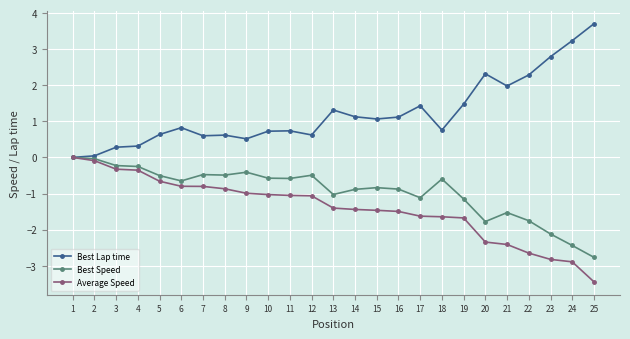

What is the value of the Best Speed point at the 9th from the left?

-0.4